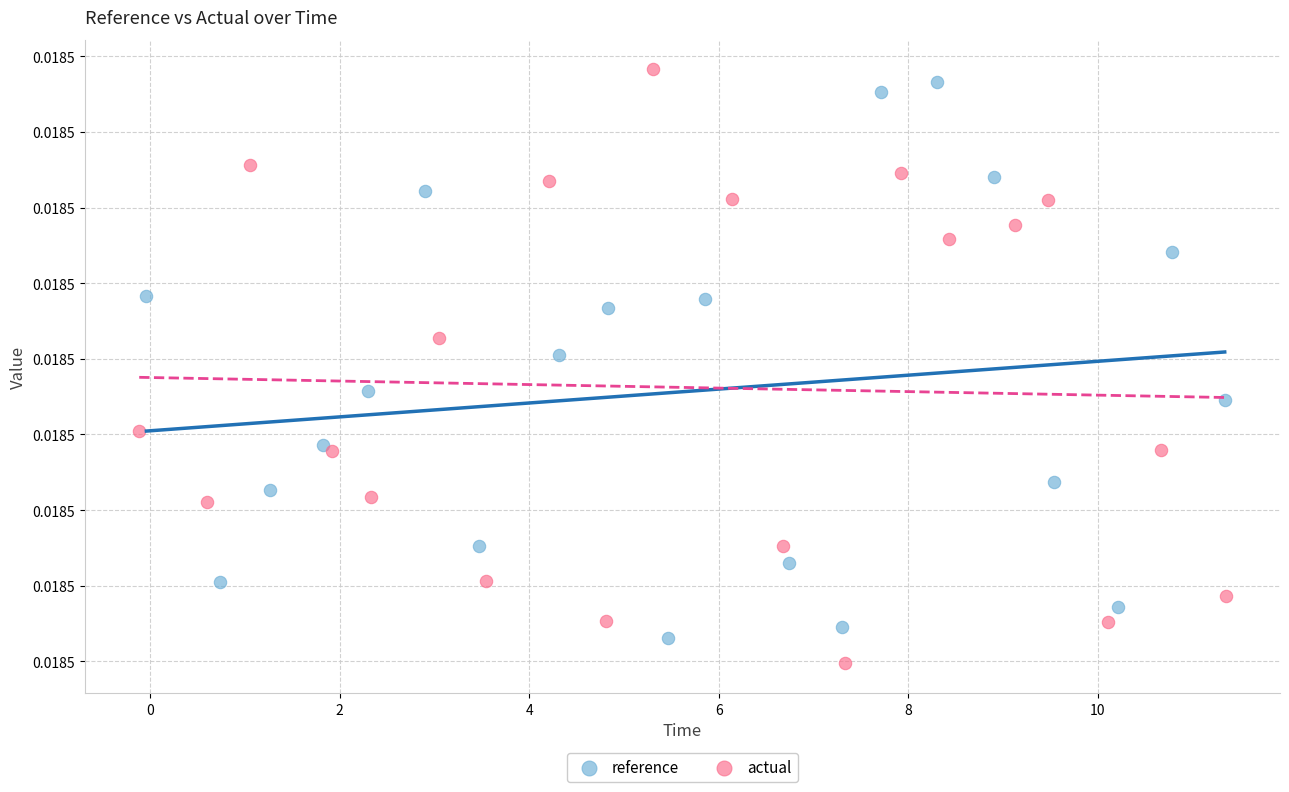

Which series contains the highest Y value?

actual